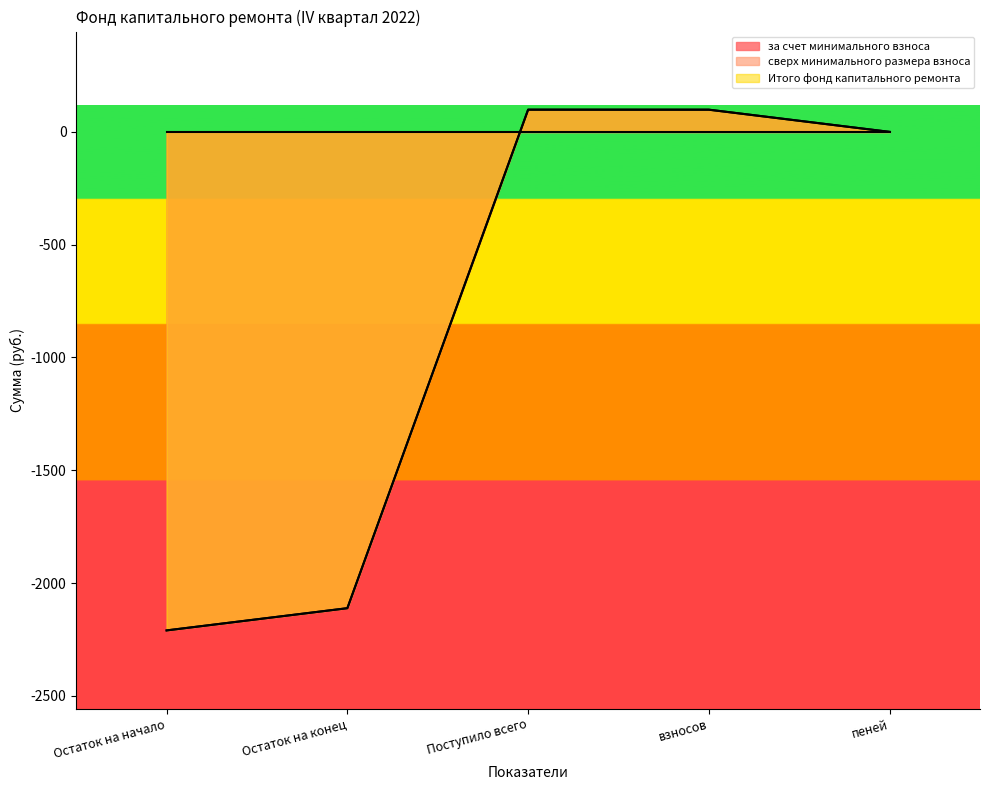

Reading left to right, list all the values displayed in this chart.

за счет минимального взноса: Остаток на начало=-2210.0	Остаток на конец=-2111.5	Поступило всего=98.5	взносов=98.4	пеней=0.0
Итого фонд капитального ремонта: Остаток на начало=-2210.0	Остаток на конец=-2111.5	Поступило всего=98.5	взносов=98.4	пеней=0.0